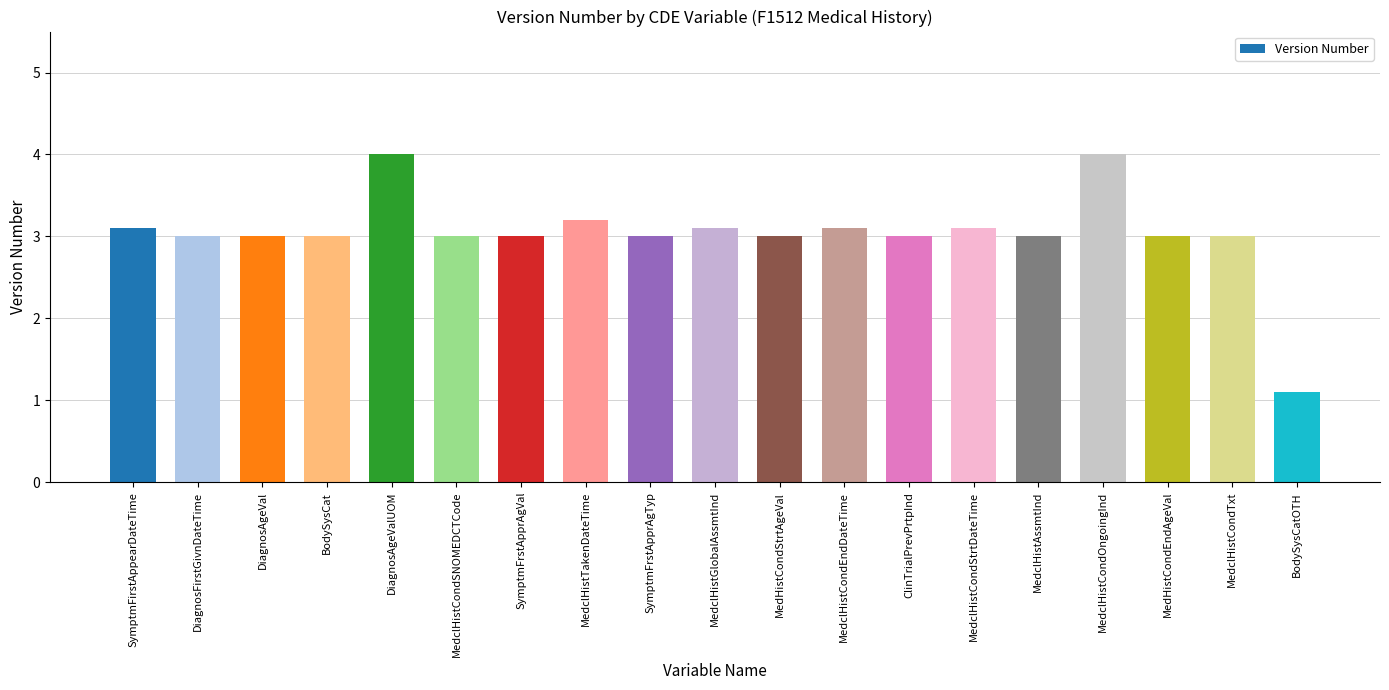

Read the value at SymptmFrstApprAgTyp.

3.0